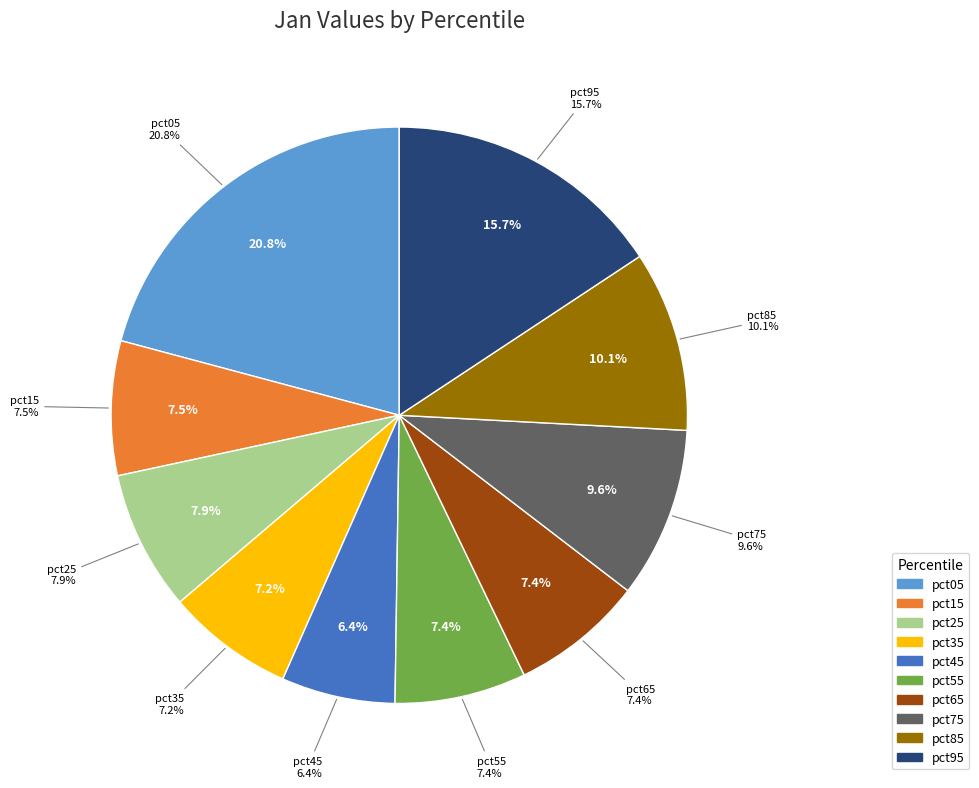

Does pct15 account for over 50% of the chart?

No